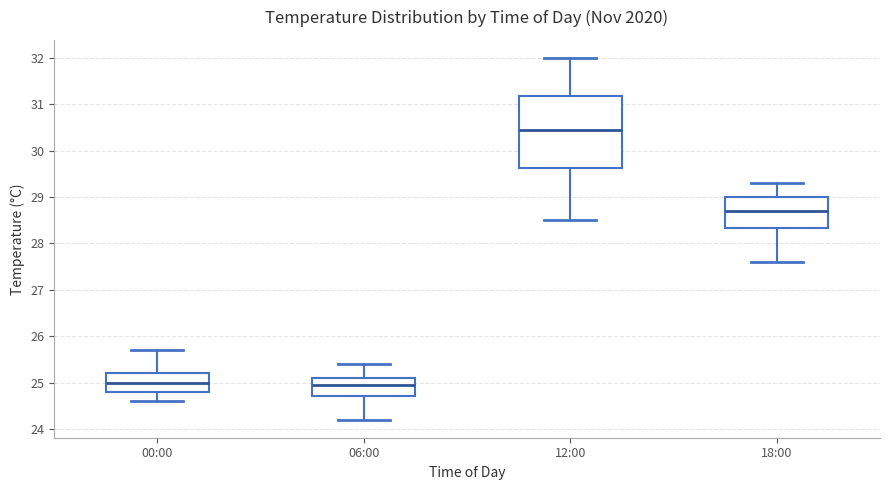

Reading left to right, read every box against the y-axis: the position of its median line, the range the box covers, and the ends of its whiskers. The values are not printed on the chart, so give them approximately, as read against the axis.

00:00: median 25.0, box 24.8 to 25.2, whiskers 24.6 to 25.7
06:00: median 25.0, box 24.7 to 25.1, whiskers 24.2 to 25.4
12:00: median 30.5, box 29.6 to 31.2, whiskers 28.5 to 32.0
18:00: median 28.7, box 28.3 to 29.0, whiskers 27.6 to 29.3